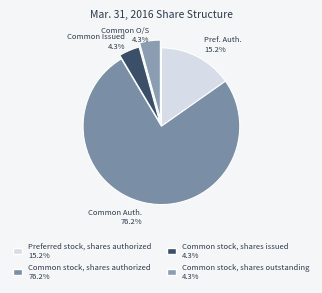

What percentage is the Common stock, shares issued slice, to the nearest percent?

4%